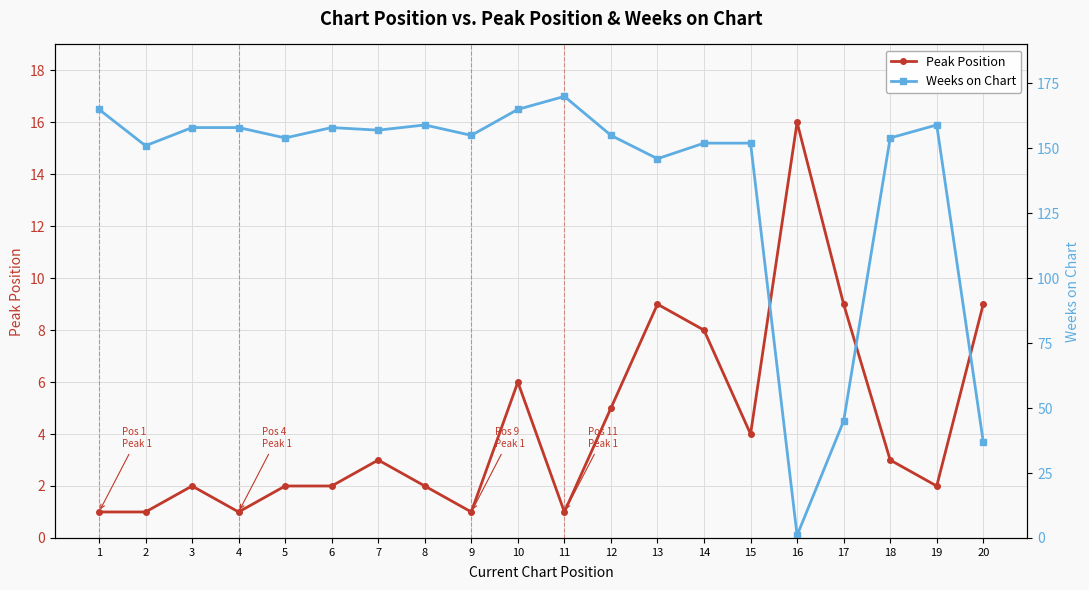

Is the value of Weeks on Chart at 12 greater than the value of Peak Position at 19?

Yes